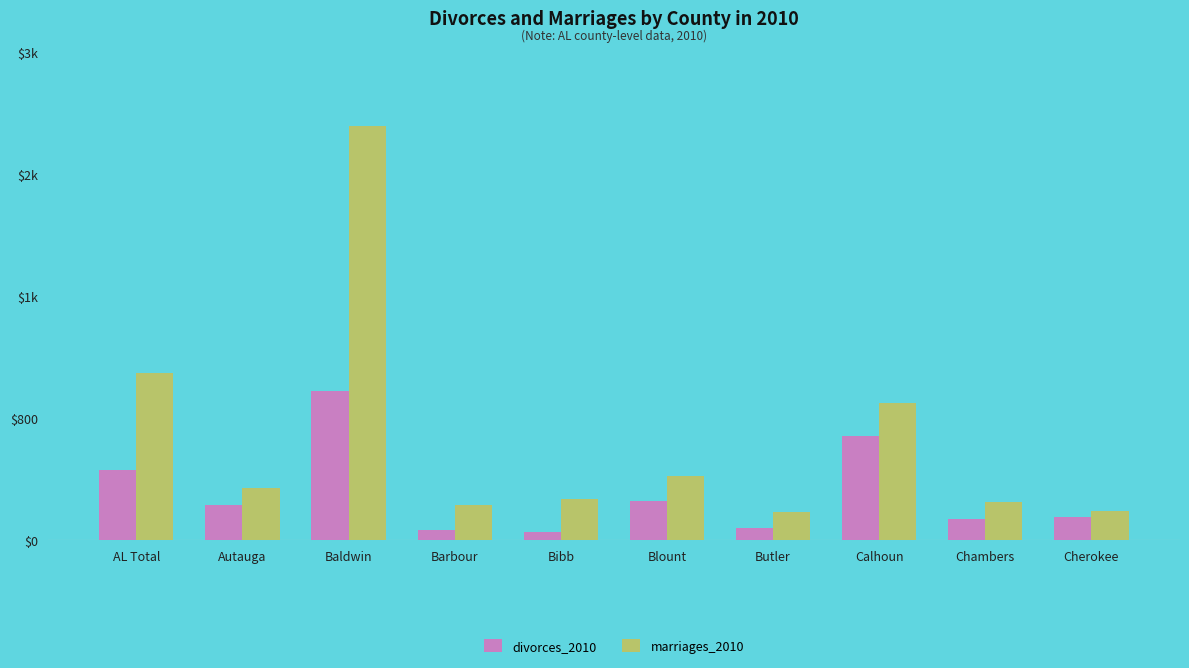

True or false: marriages_2010 has a value of 1097 at AL Total.

True